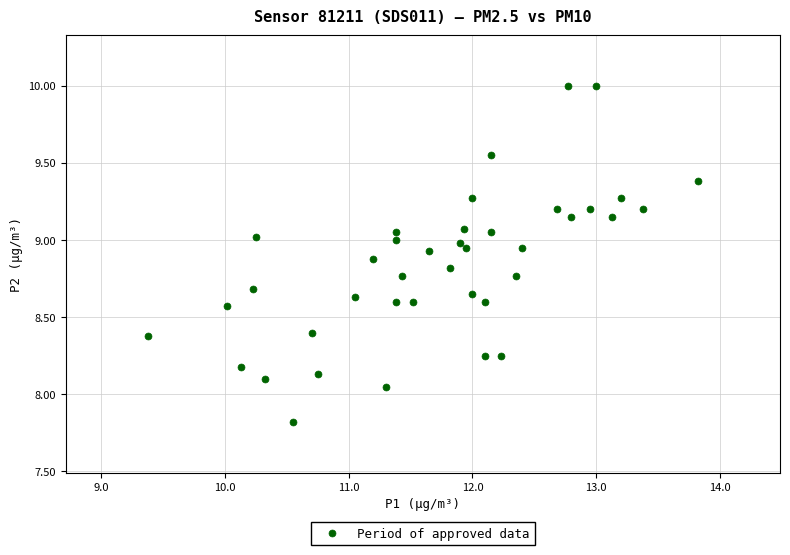

What is the range of Y values (max minus min)?

2.2